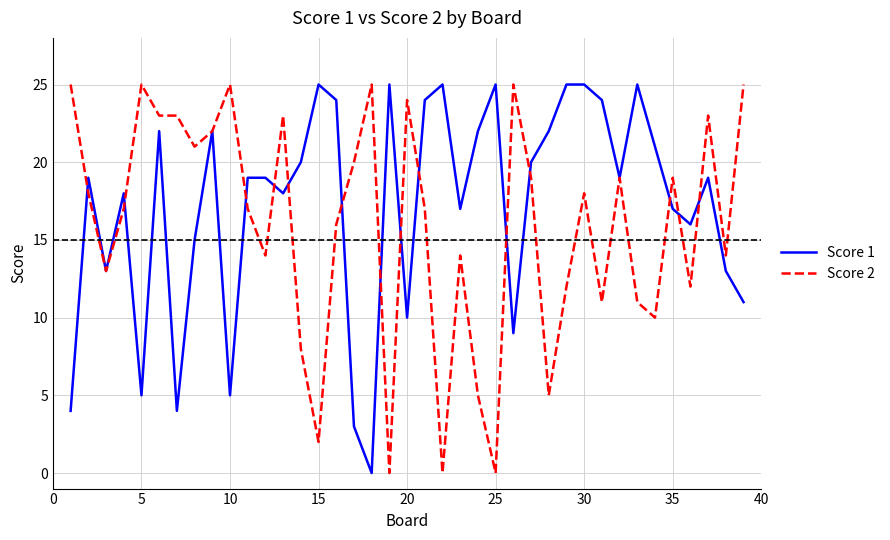

Which series has the largest total across all categories?

Score 1